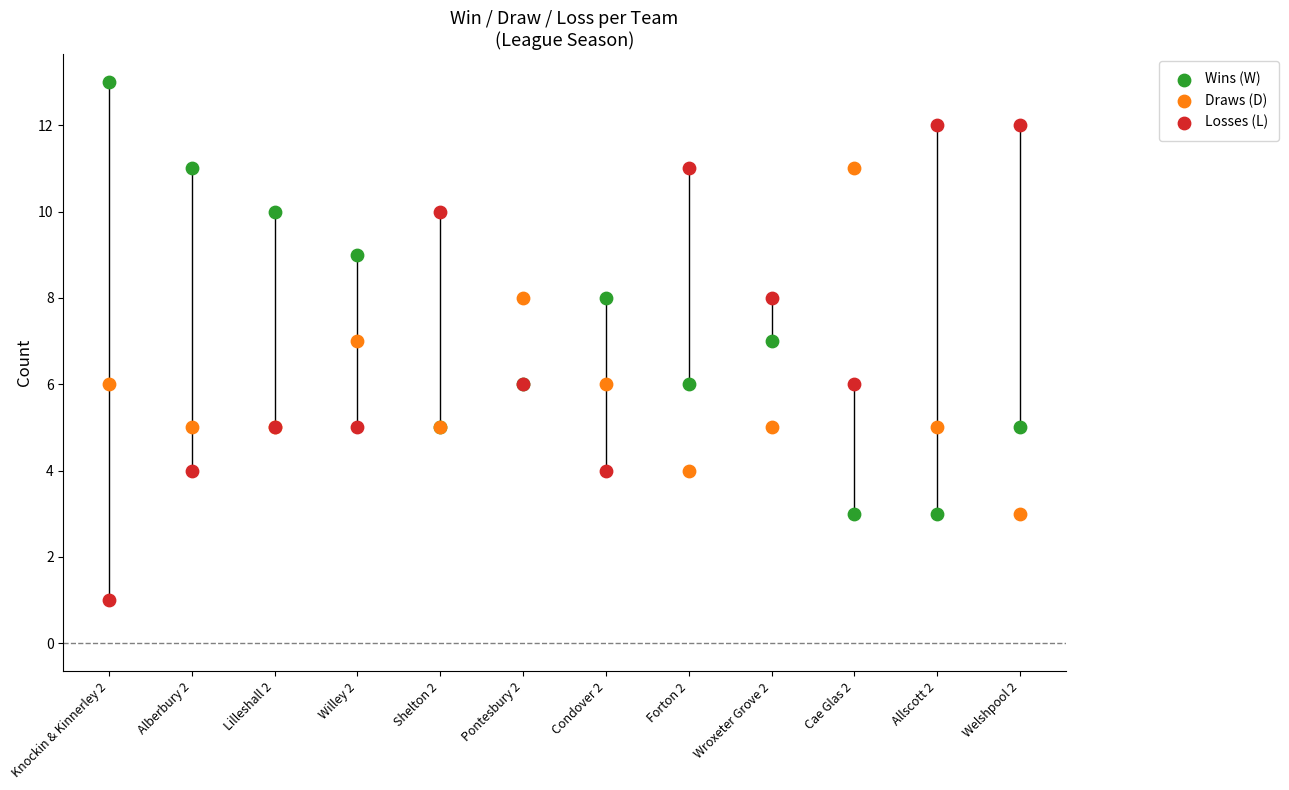

Which series has the largest Y range (max minus min)?

Losses (L)